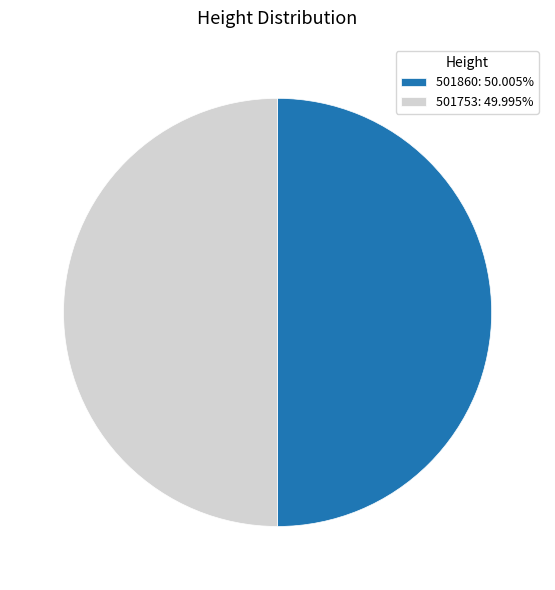

Combined, do 501753: 49.995% and 501860: 50.005% account for over 50%?

Yes